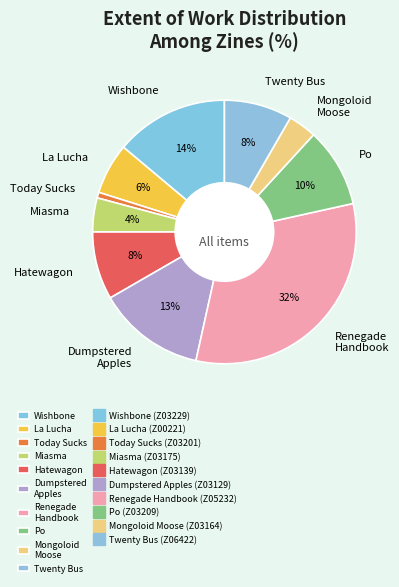

Approximately how many times larger is the value at Miasma compared to Hatewagon?

0.5